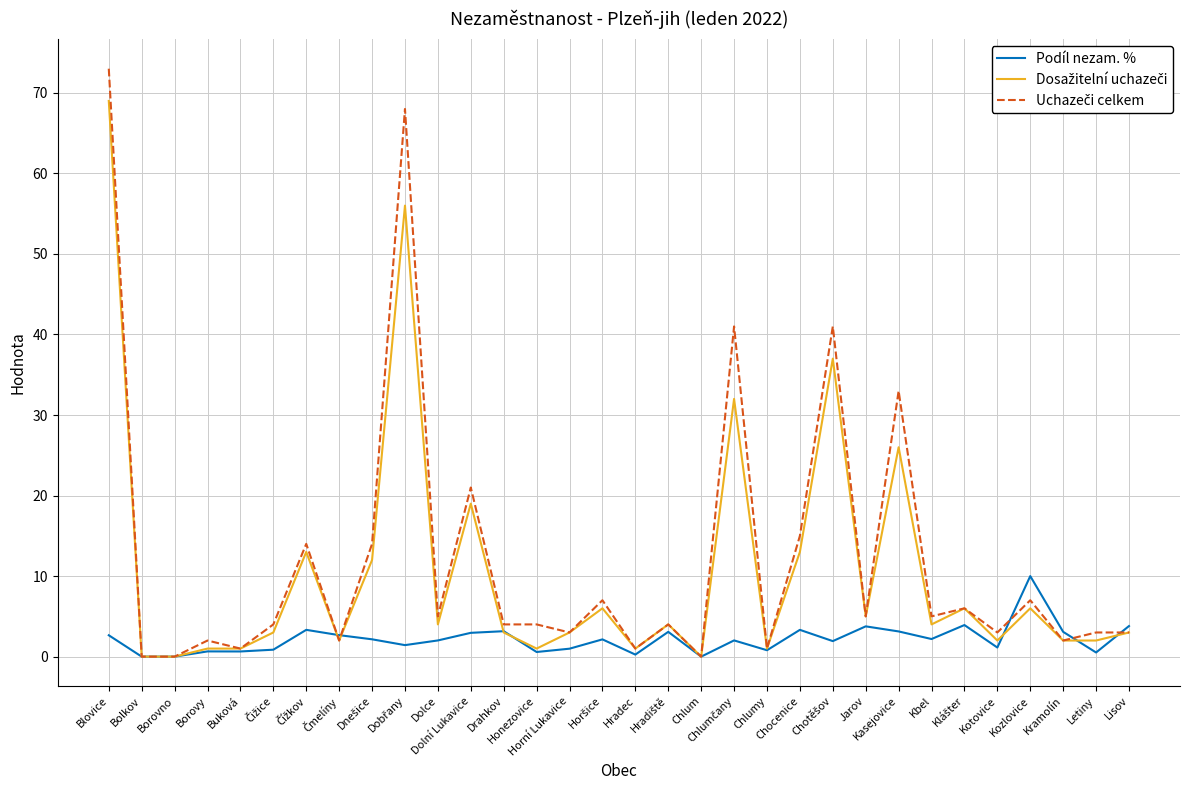

Is this an area chart (filled region under the line)?

No